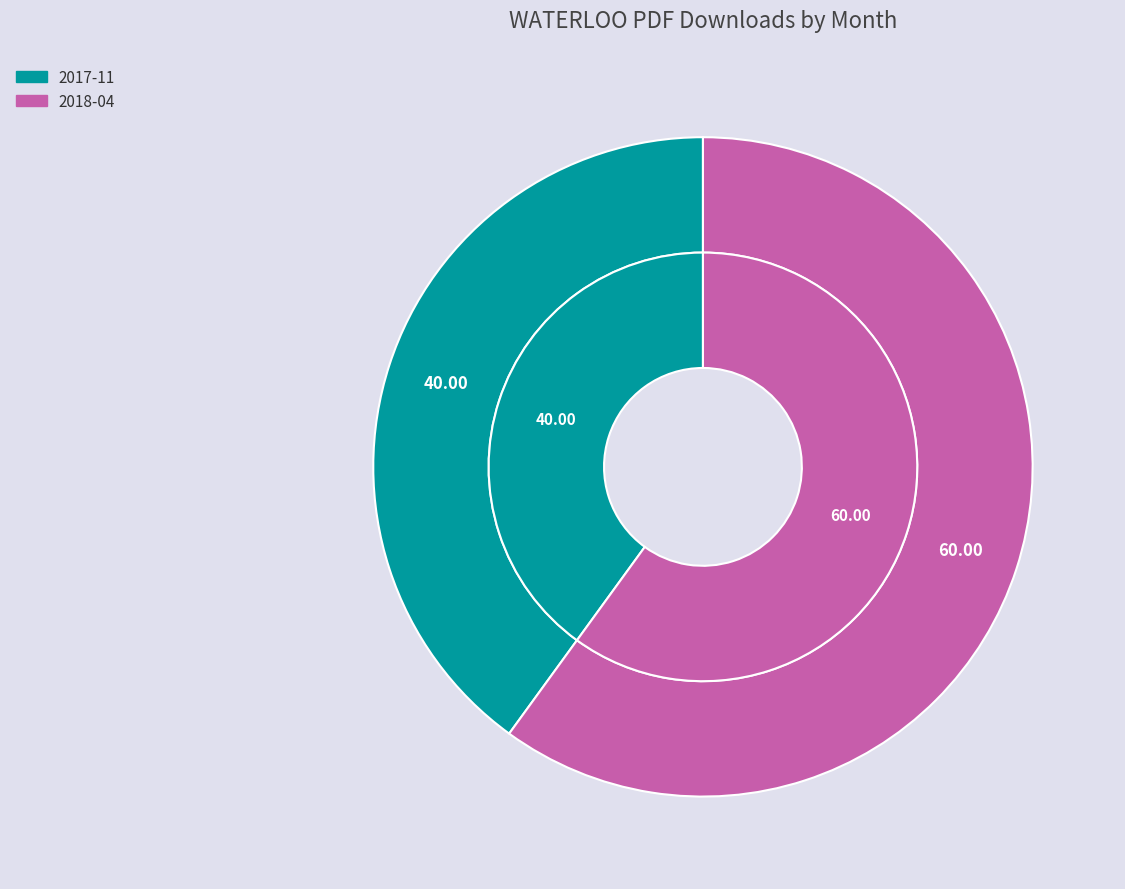

Which slice is the smallest?

2017-11